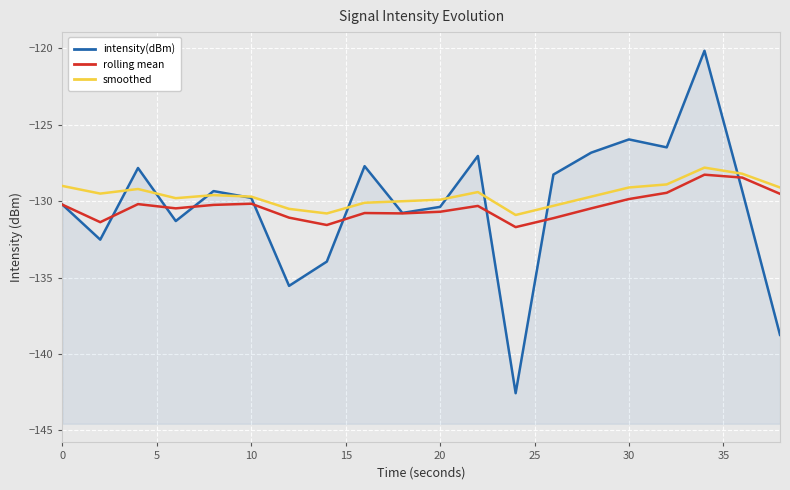

How many data points in intensity(dBm) are less than -129?

12